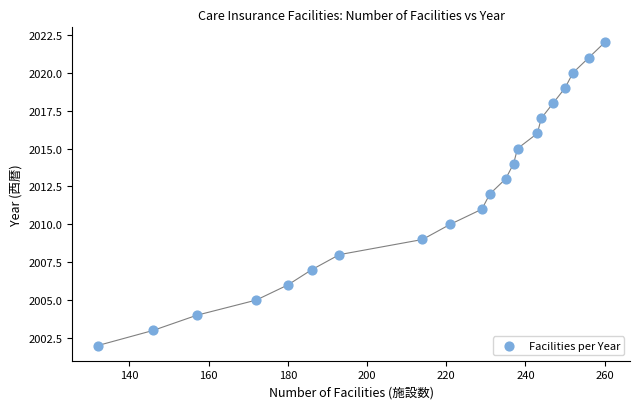

What is the range of X values (max minus min)?

128